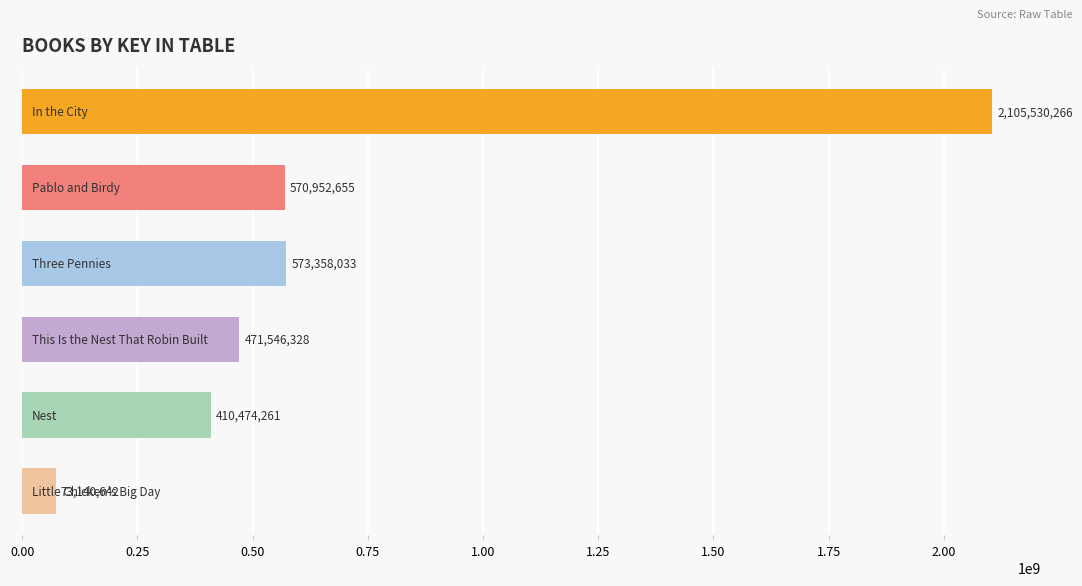

What is the minimum value shown in the chart?

73140642